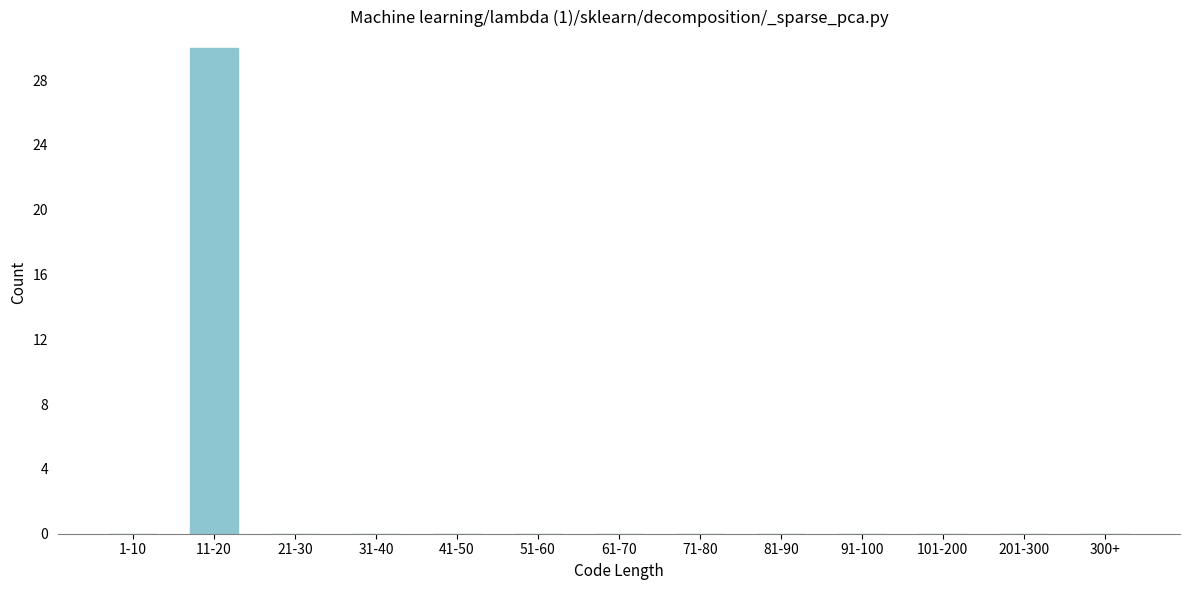

Reading left to right, list all the values displayed in this chart.

1-10=0	11-20=30	21-30=0	31-40=0	41-50=0	51-60=0	61-70=0	71-80=0	81-90=0	91-100=0	101-200=0	201-300=0	300+=0